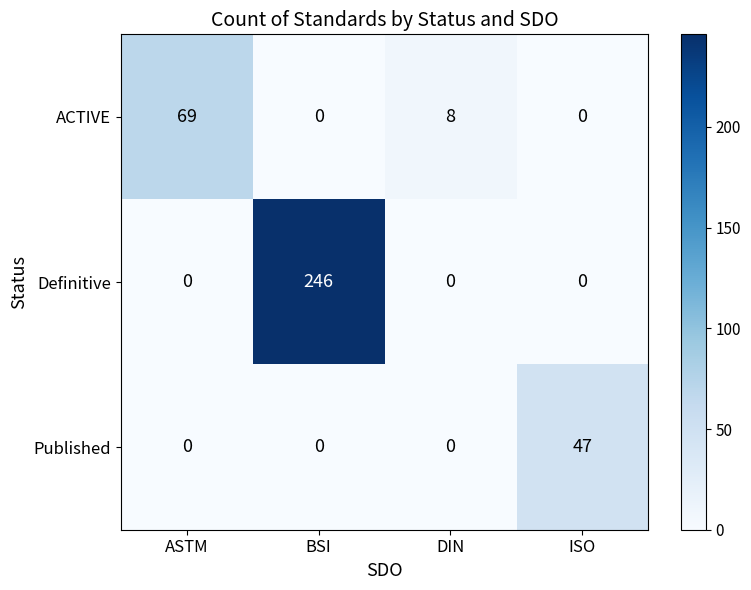

The ACTIVE series shows 0 at BSI. True or false?

True